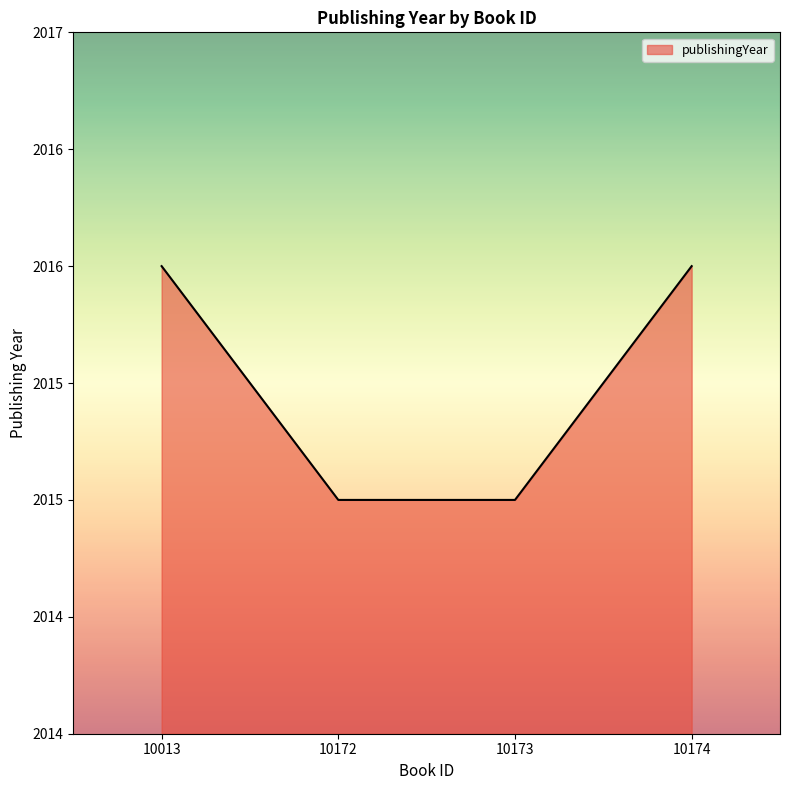

Does the chart display data point markers on the line(s)?

No